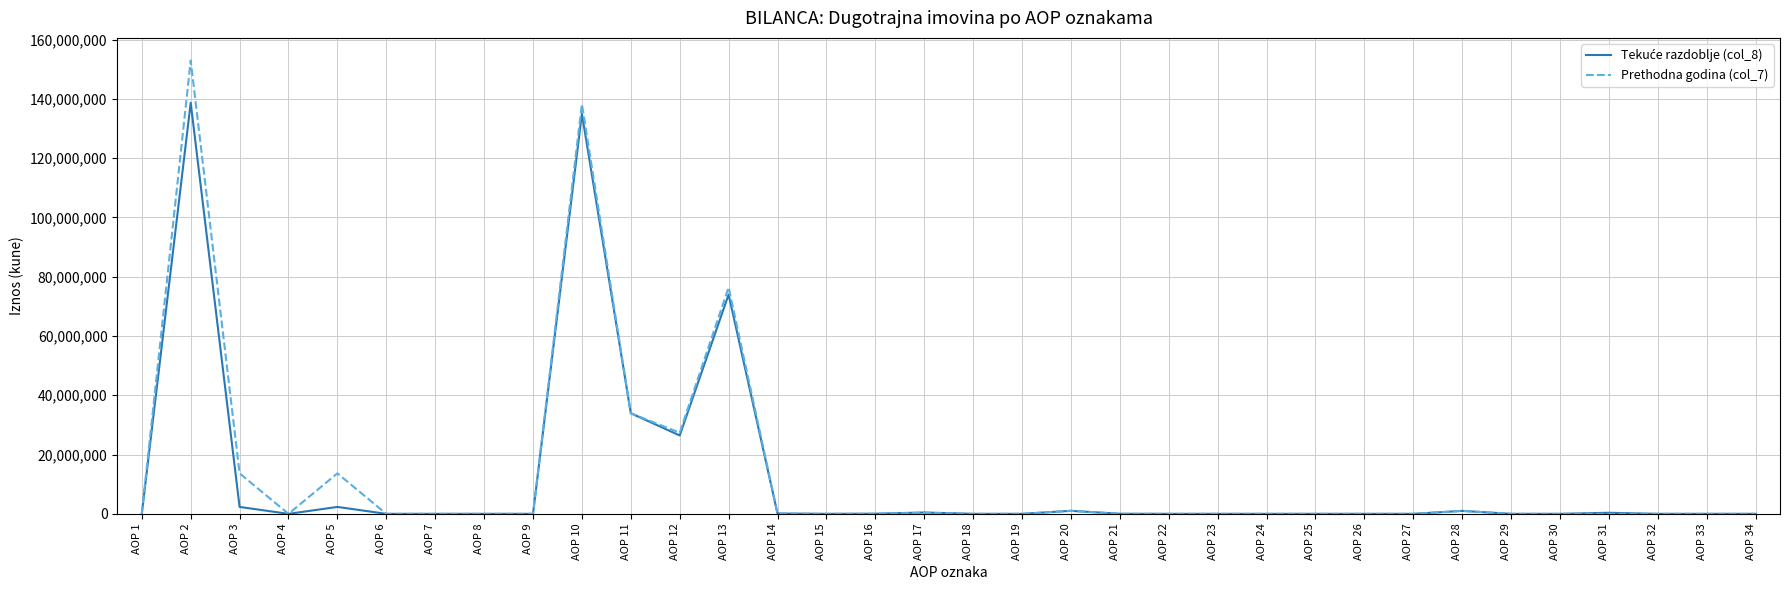

How many lines are shown in the chart?

2